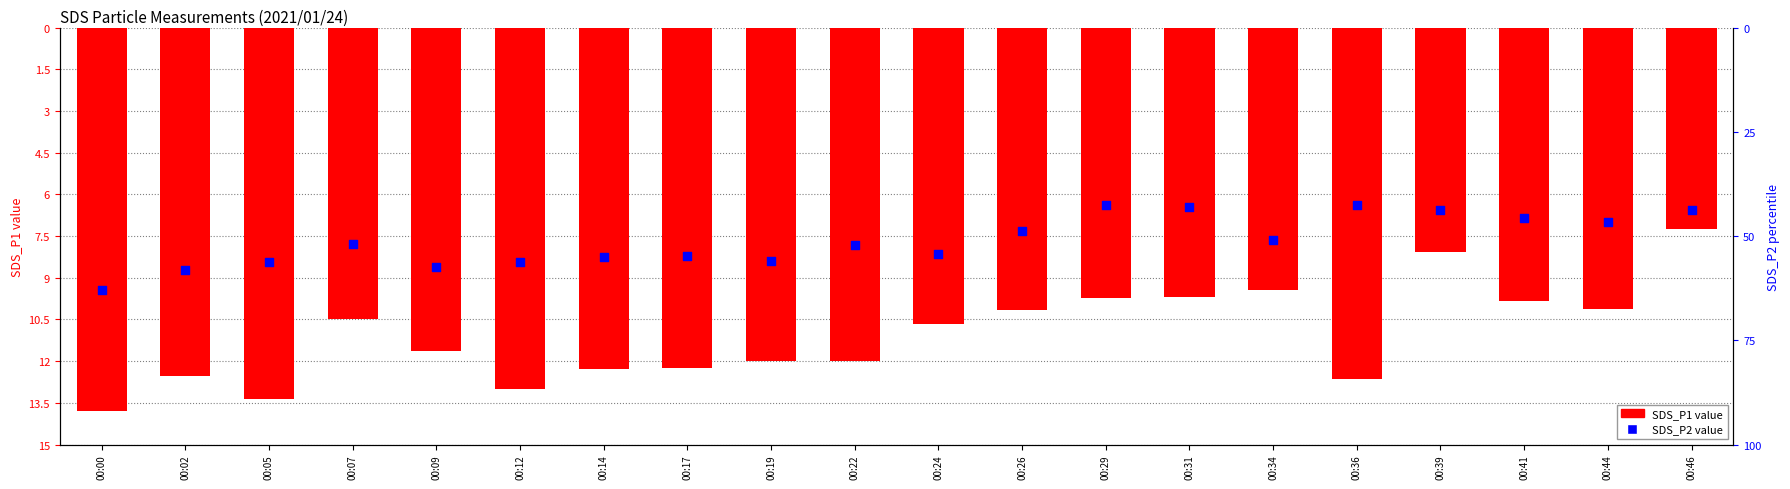

What are all the series names shown in the legend?

SDS_P1, SDS_P2